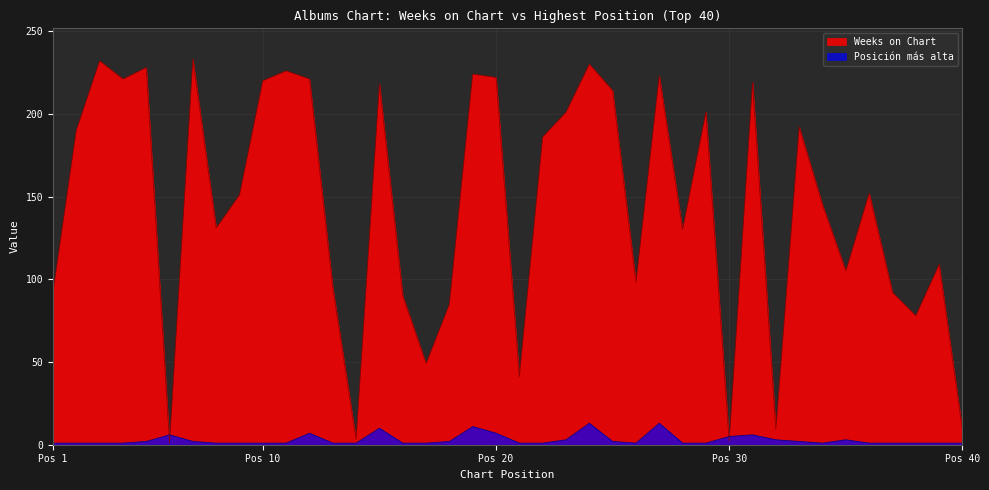

What is the minimum value shown in the chart?

1